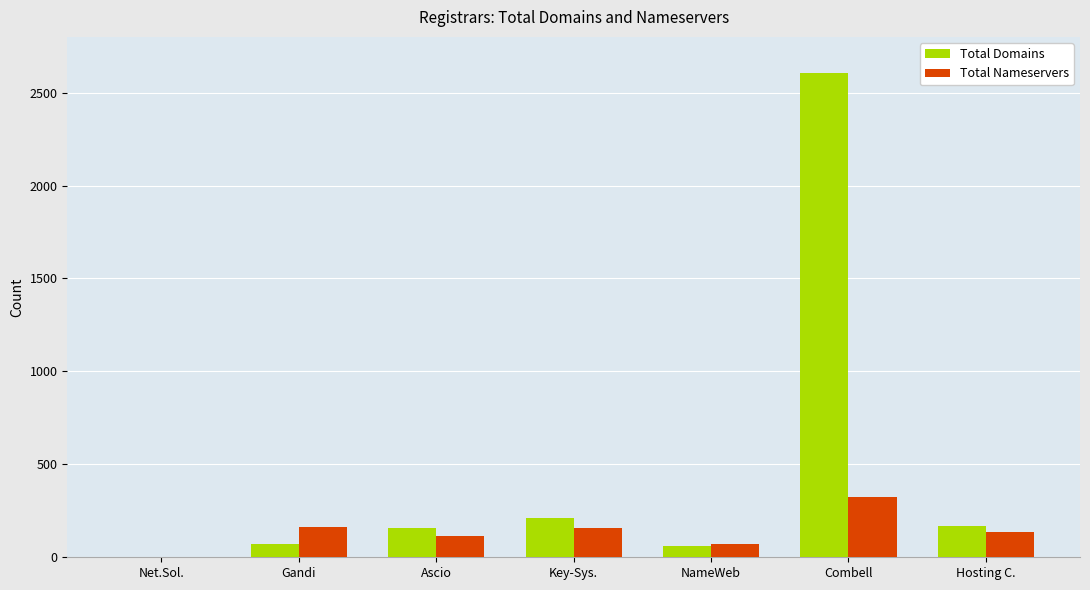

What is the sum of the Total Nameservers values at Combell and NameWeb?

399